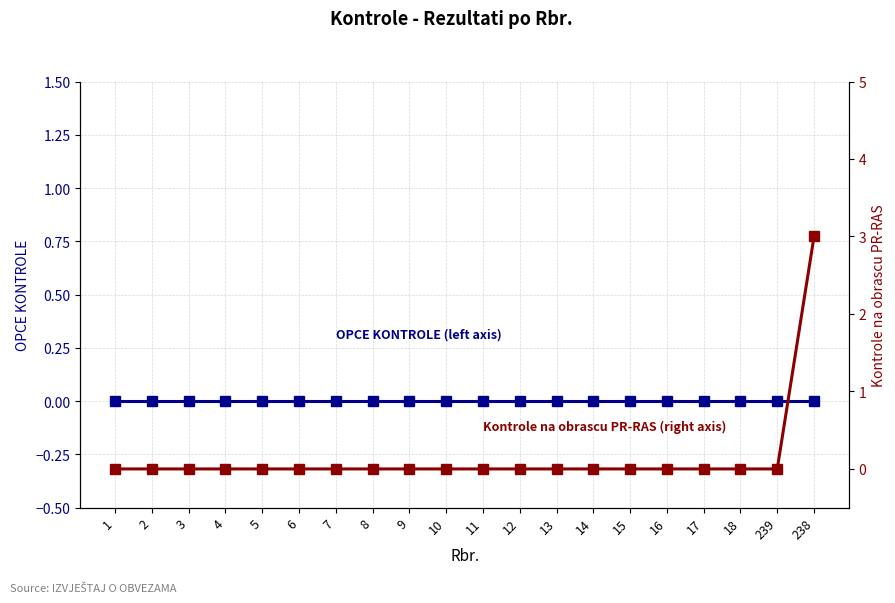

True or false: Kontrole na obrascu PR-RAS (right axis) has more than 1 interior local peaks.

False